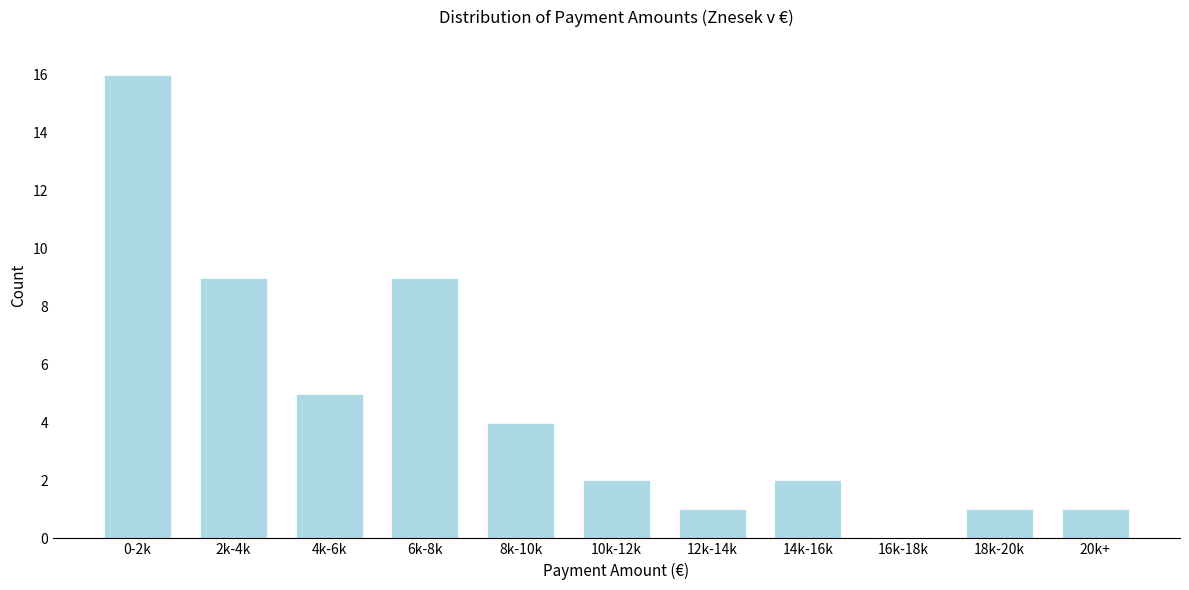

Reading left to right, transcribe all the data shown in this chart.

0-2k=16	2k-4k=9	4k-6k=5	6k-8k=9	8k-10k=4	10k-12k=2	12k-14k=1	14k-16k=2	16k-18k=0	18k-20k=1	20k+=1